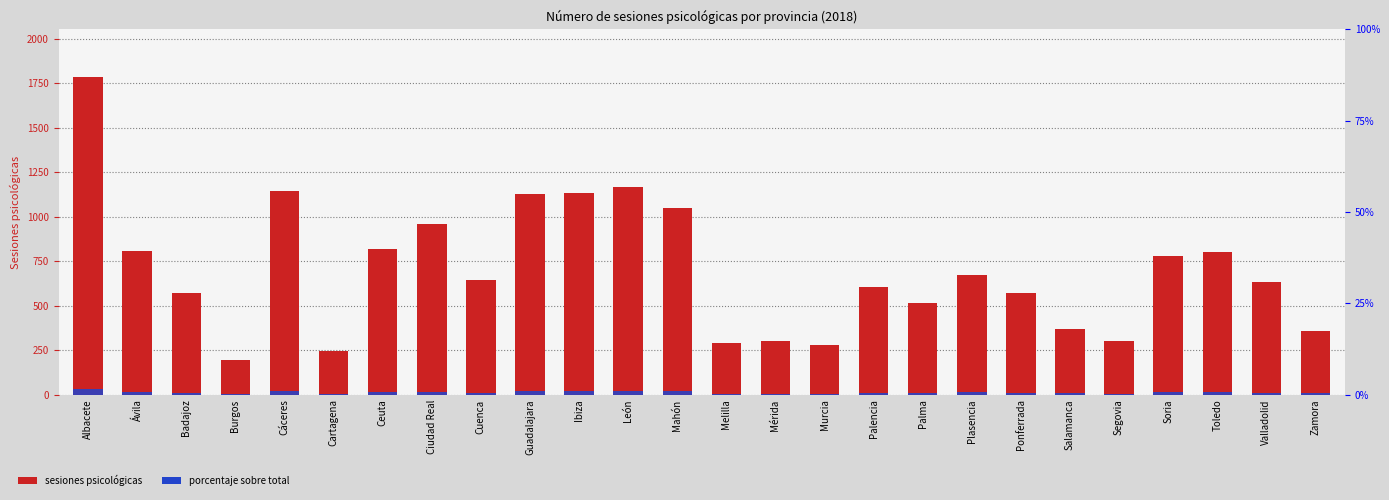

Which has a higher value, Melilla or Palma?

Palma